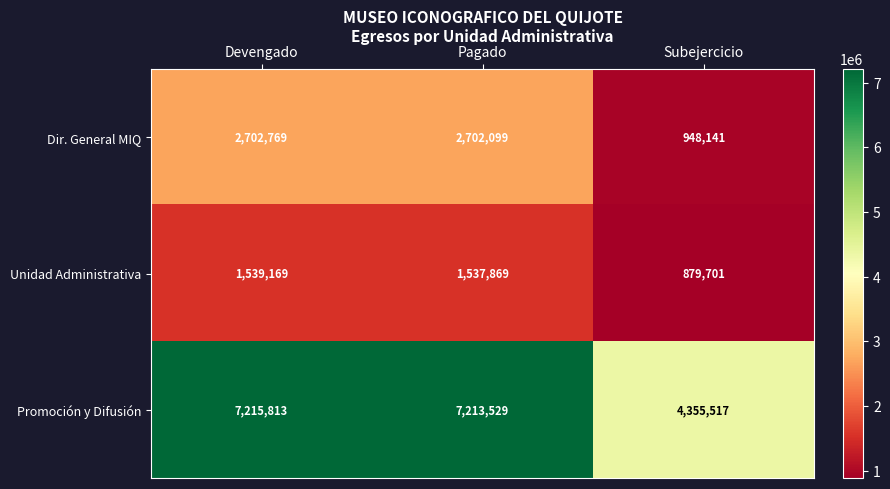

Reading left to right, list all the values displayed in this chart.

Dir. General MIQ: Devengado=2702769	Pagado=2702099	Subejercicio=948141
Unidad Administrativa: Devengado=1539169	Pagado=1537869	Subejercicio=879701
Promoción y Difusión: Devengado=7215813	Pagado=7213529	Subejercicio=4355517